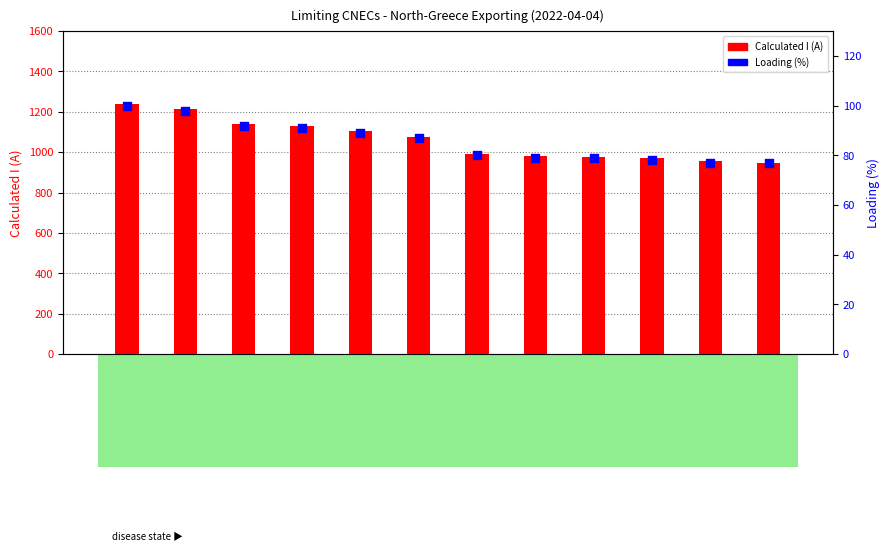

At how many categories does at least one series exceed 101?

12